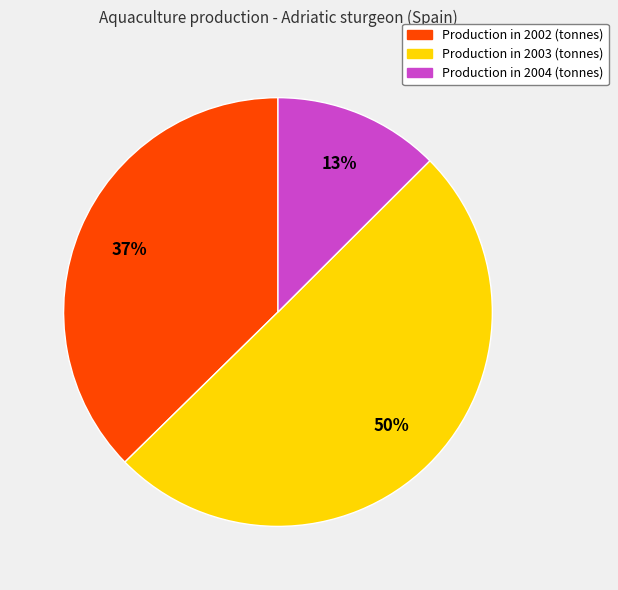

To the nearest percent, what is the average slice percentage?

33%